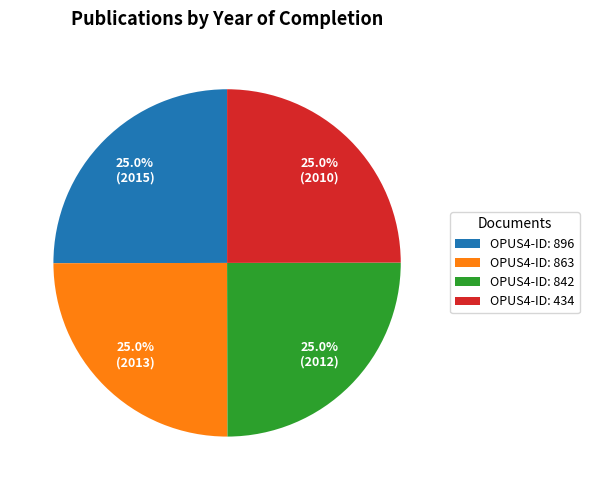

How many segments does this pie chart have?

4